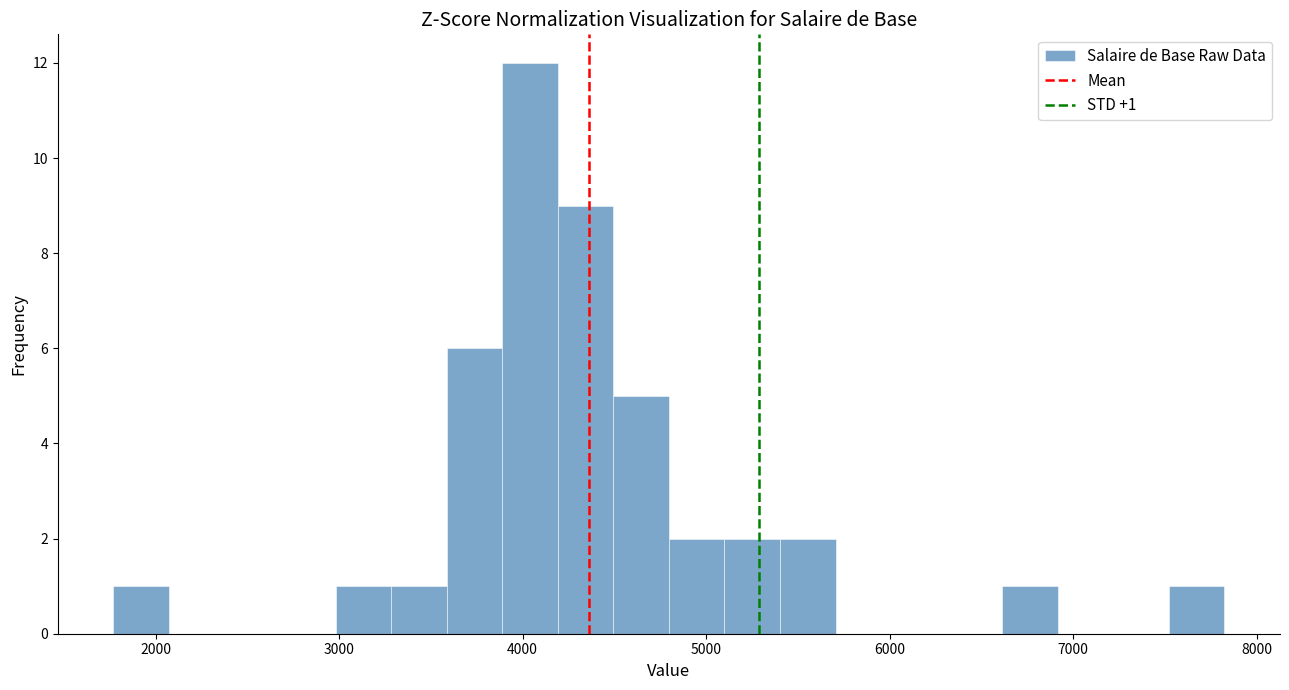

Read against the x-axis, roughly where is the centre of the tallest bar?

4000